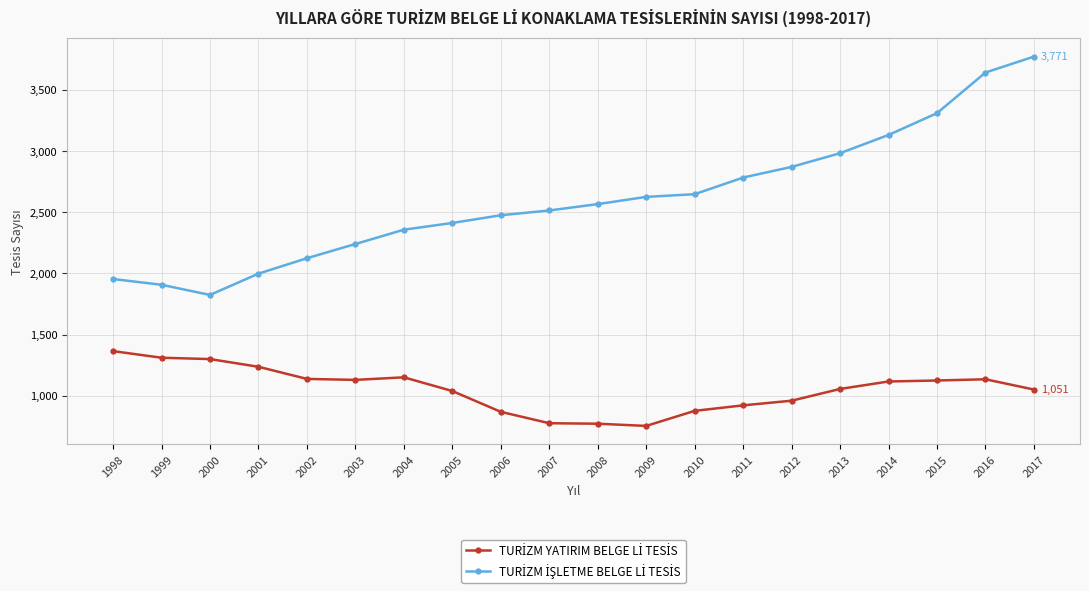

Which category has the highest value across all series?

2017